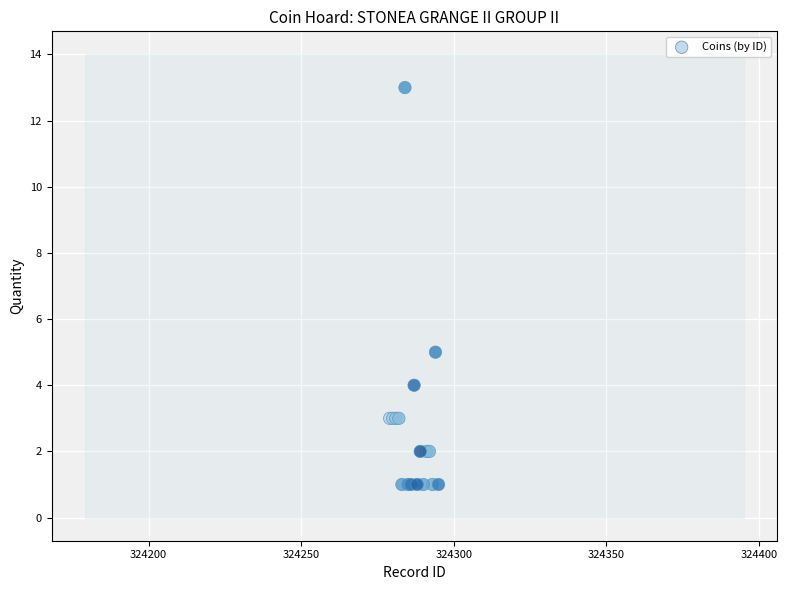

What Y value in the scatter plot is closest to 7?

5